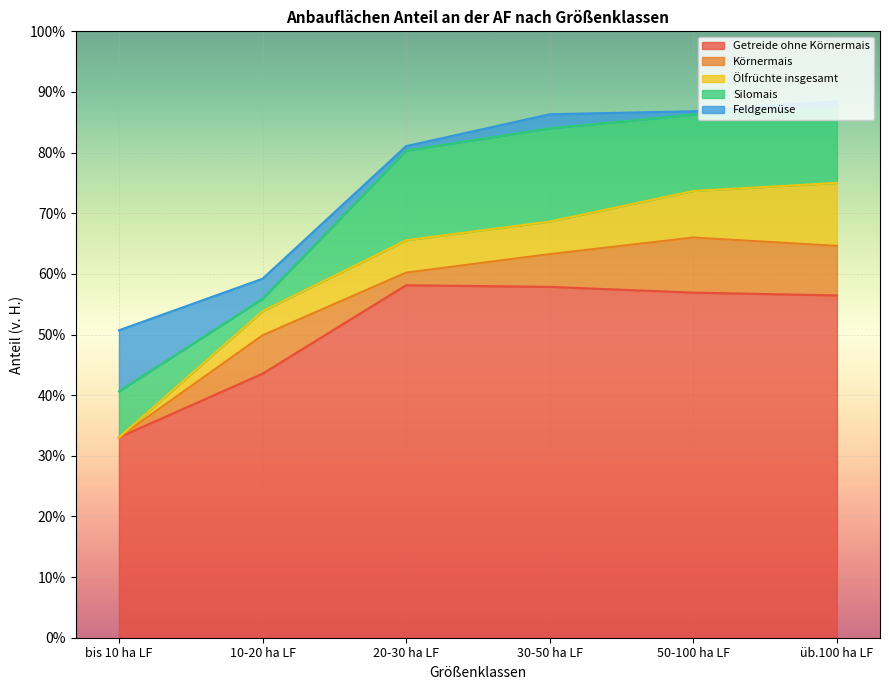

Is it true that Feldgemüse equals 10.1 at bis 10 ha LF?

True